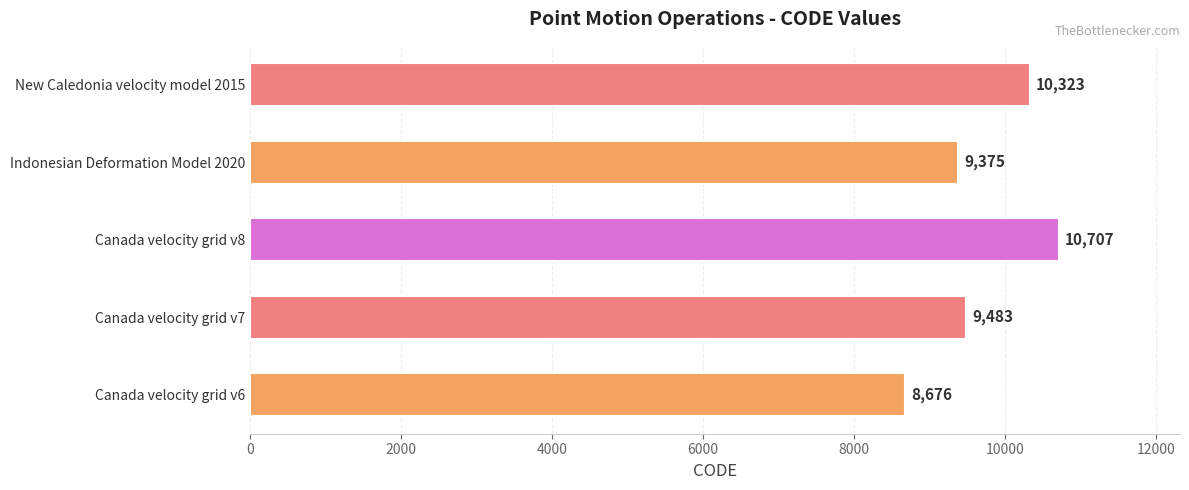

Reading top to bottom, extract all data points from this chart.

10323	9375	10707	9483	8676